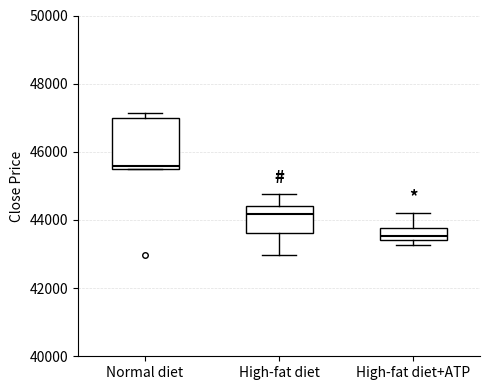

Comparing the boxes themselves (not the whiskers), which one is the tallest?

Normal diet